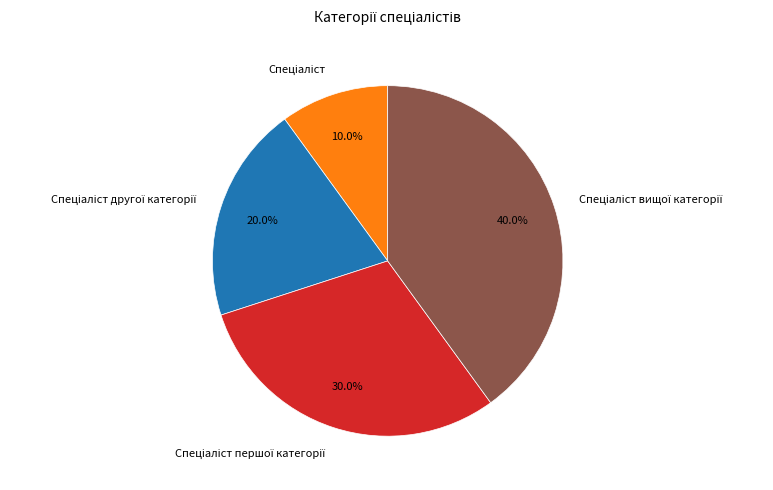

Does any single category account for the majority?

No